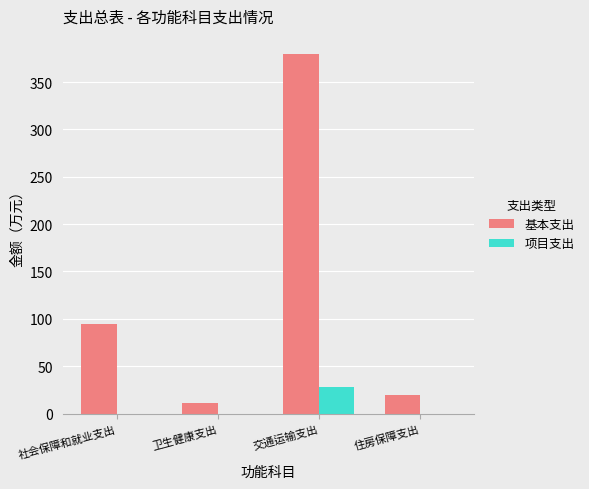

Which category has the highest value in the 项目支出 series?

交通运输支出